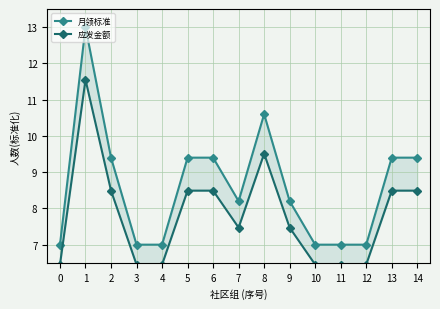

Is this an area chart (filled region under the line)?

No